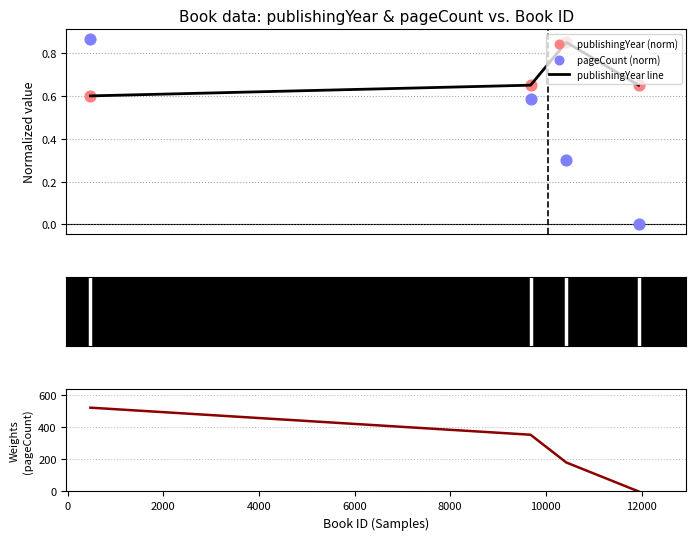

What are all the series names shown in the legend?

publishingYear line, publishingYear (norm), pageCount (norm), pageCount